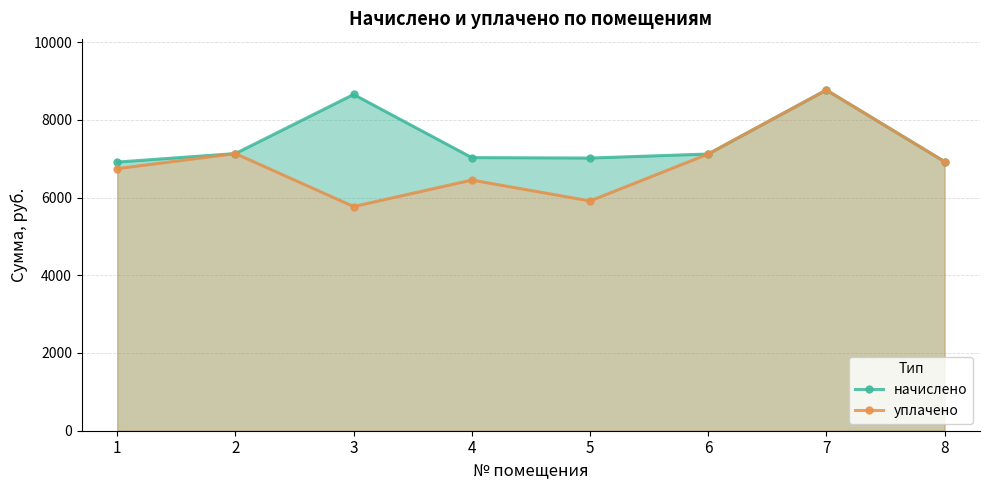

True or false: уплачено and начислено cross at least once.

False